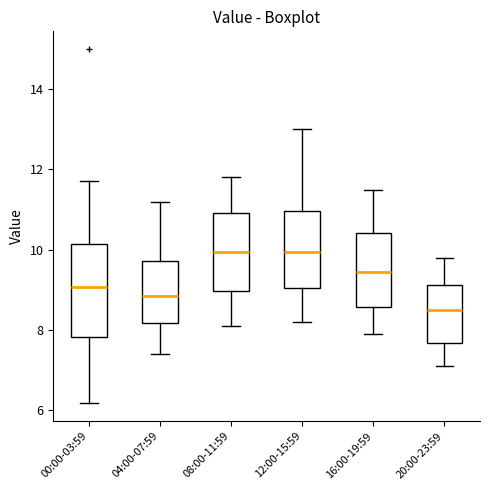

Reading left to right, transcribe this box plot: for each box, give where its median line is, the range the box spans, and where its two whiskers end, as read against the y-axis. The values are not printed on the chart, so give them approximately, as read against the axis.

00:00-03:59: median 9.0, box 7.8 to 10.2, whiskers 6.2 to 11.8
04:00-07:59: median 8.8, box 8.2 to 9.8, whiskers 7.4 to 11.2
08:00-11:59: median 10.0, box 9.0 to 11.0, whiskers 8.2 to 11.8
12:00-15:59: median 10.0, box 9.0 to 11.0, whiskers 8.2 to 13.0
16:00-19:59: median 9.4, box 8.6 to 10.4, whiskers 8.0 to 11.6
20:00-23:59: median 8.6, box 7.6 to 9.2, whiskers 7.2 to 9.8